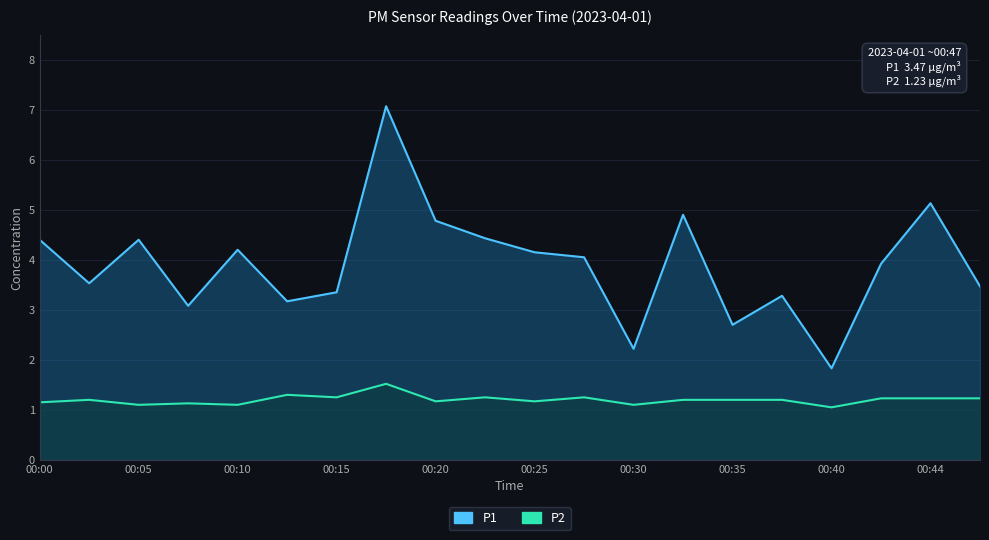

Read the P2 value at 00:32.

1.2